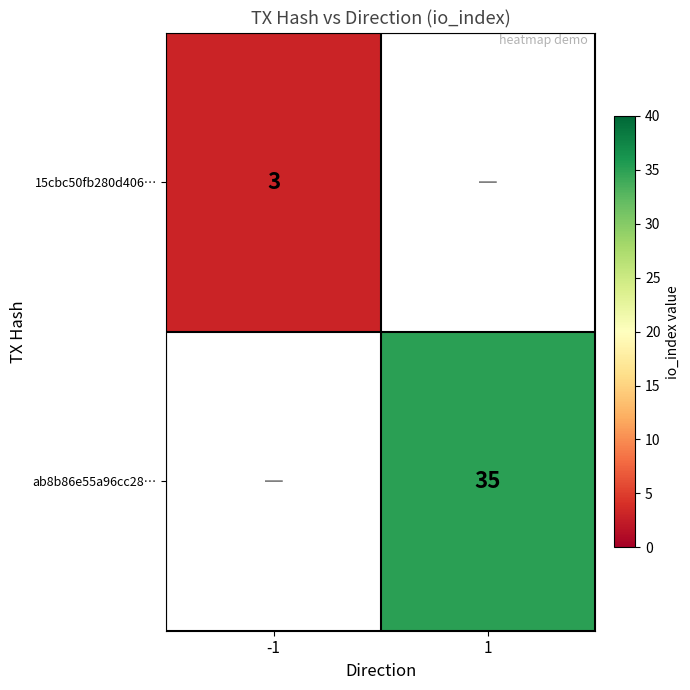

Is it true that ab8b86e55a96cc28… equals 35 at 1?

True